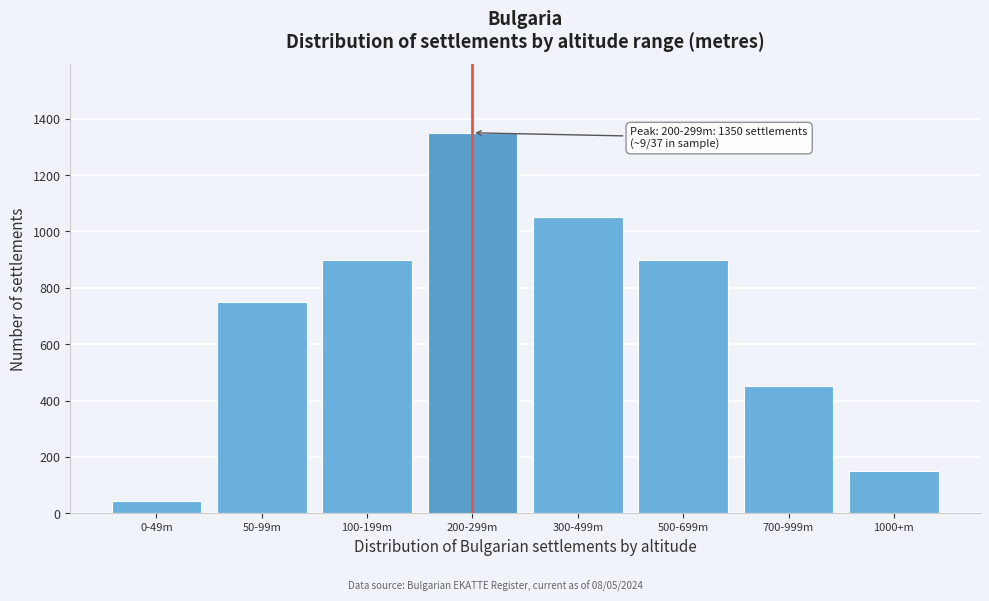

Reading left to right, extract all data points from this chart.

0-49m=45	50-99m=750	100-199m=900	200-299m=1350	300-499m=1050	500-699m=900	700-999m=450	1000+m=150